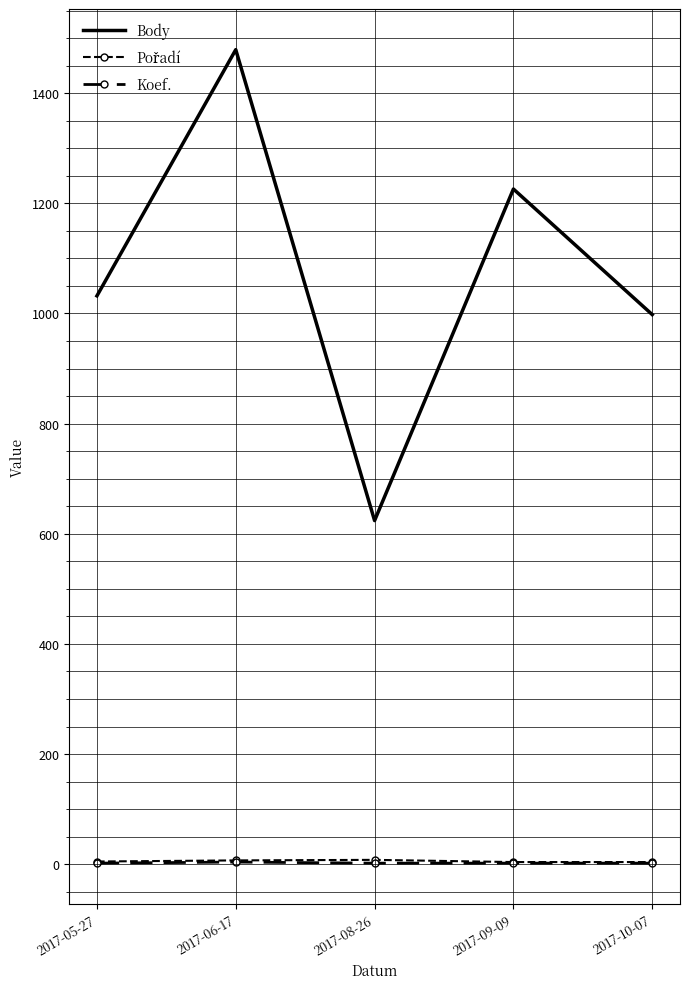

What is the minimum value shown in the chart?

2